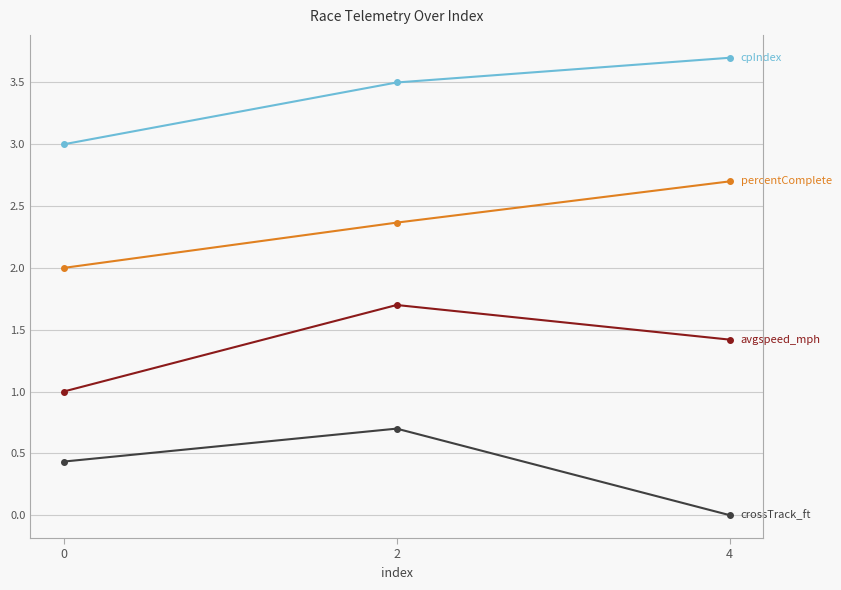

How many lines are shown in the chart?

4